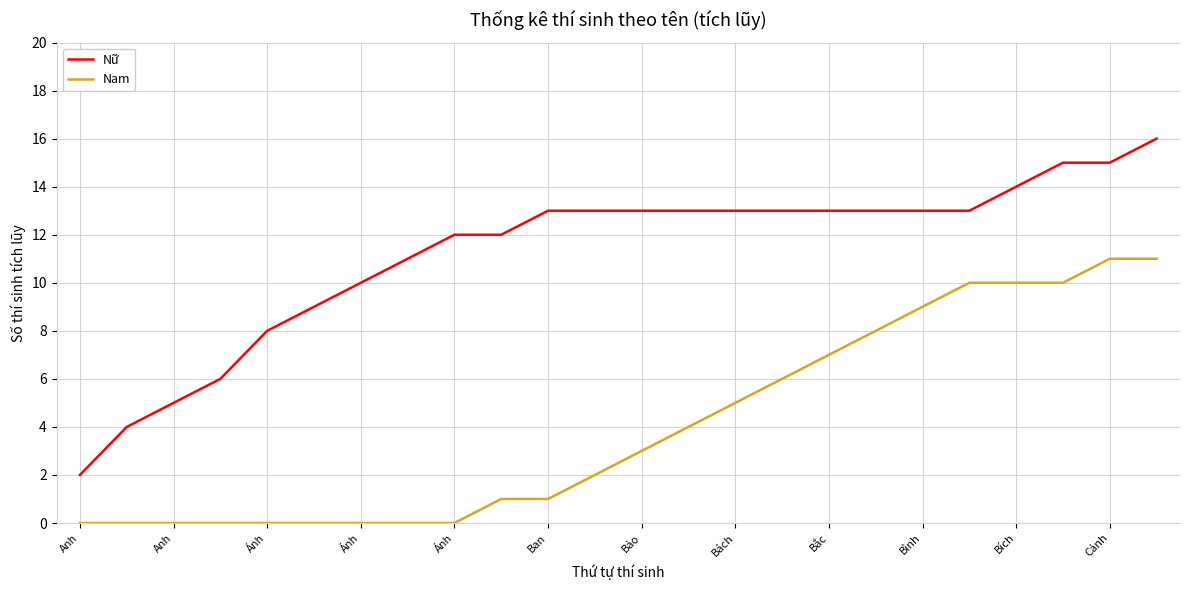

What is the minimum value for Nữ?

2